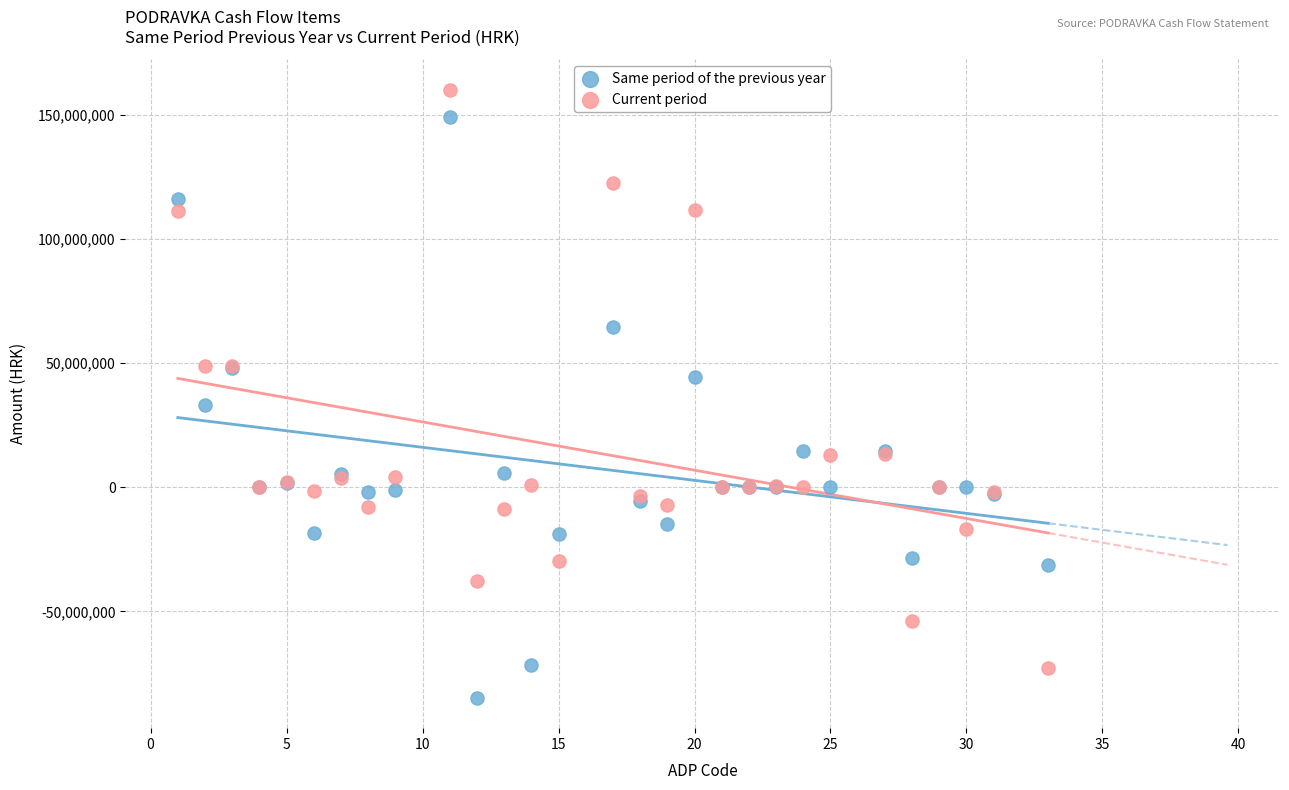

Which series reaches the maximum Y coordinate?

Current period